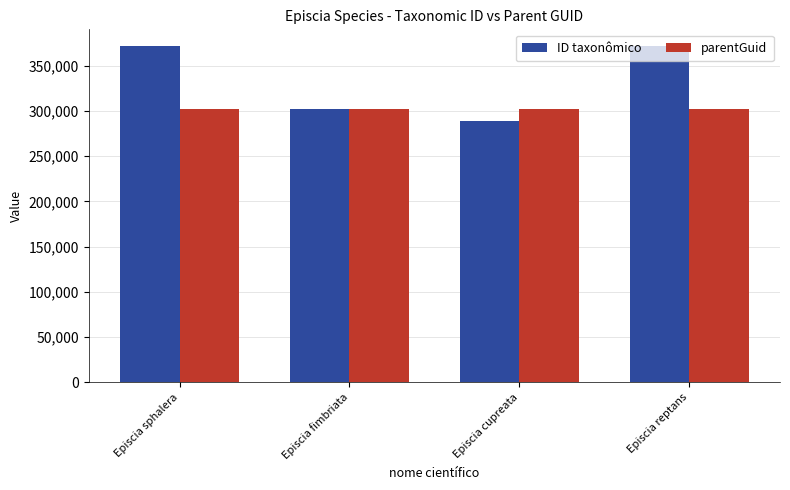

What is the smallest value displayed?

289459